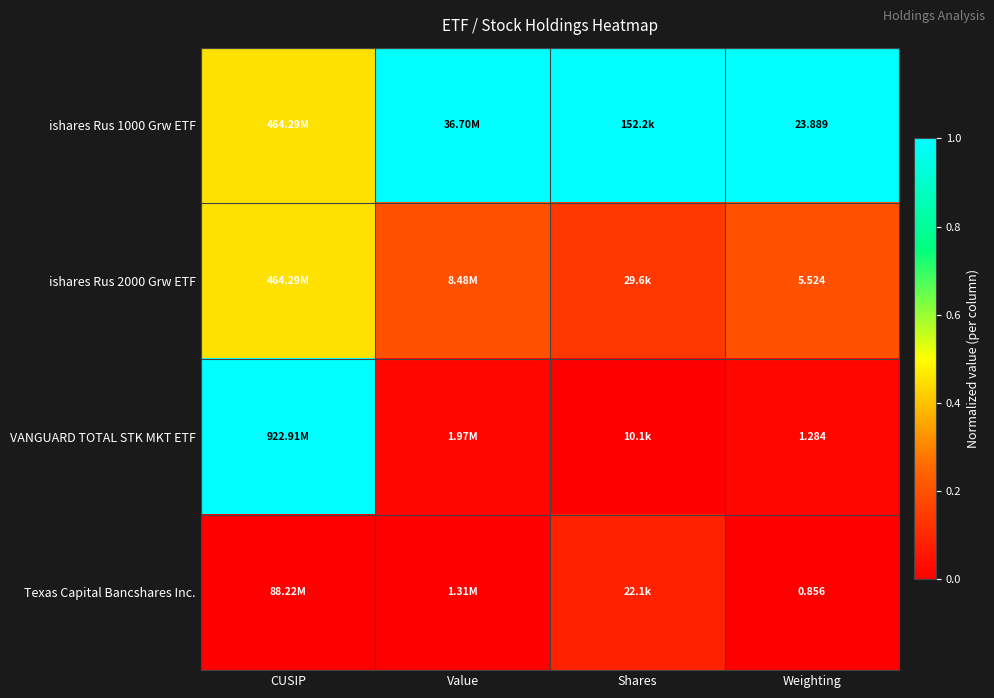

At which category is the sum across all series the highest?

CUSIP